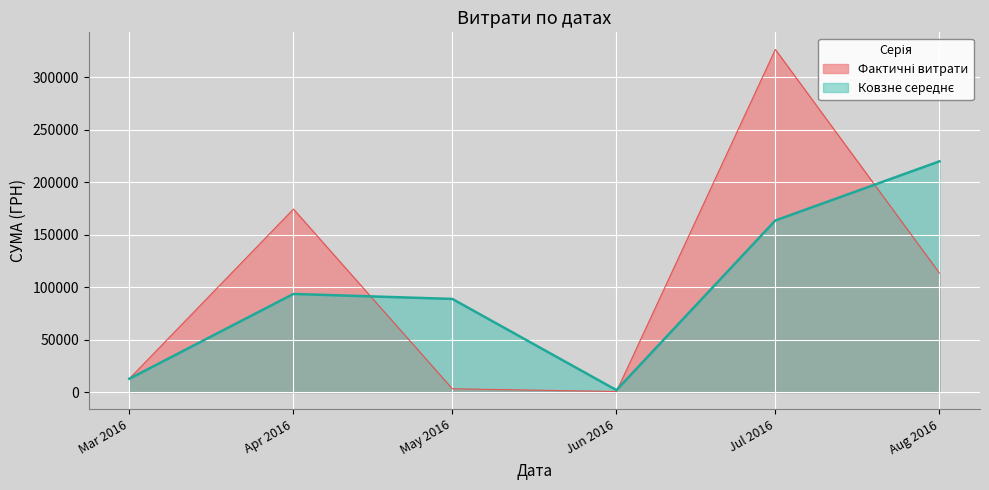

What is the maximum value shown in the chart?

326572.3